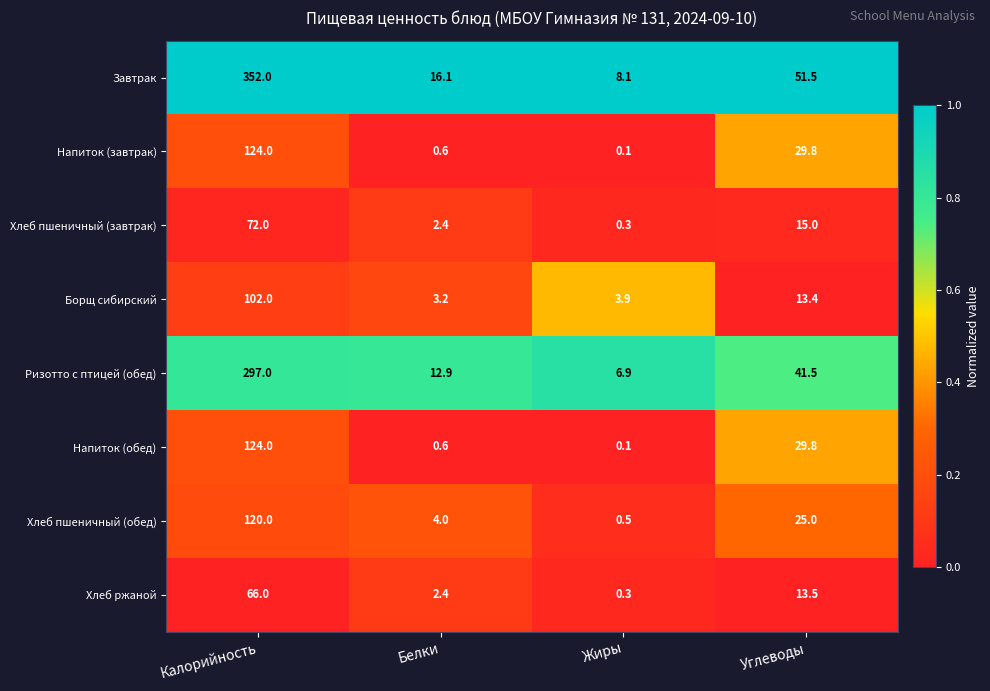

At which category is the sum across all series the highest?

Калорийность